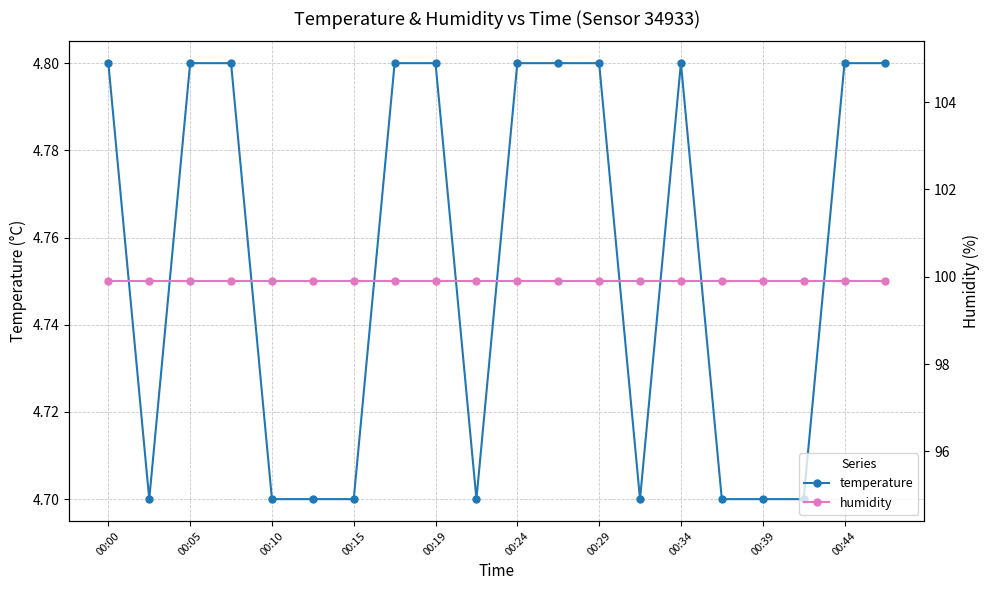

The temperature series shows 4.8 at 00:34. True or false?

True